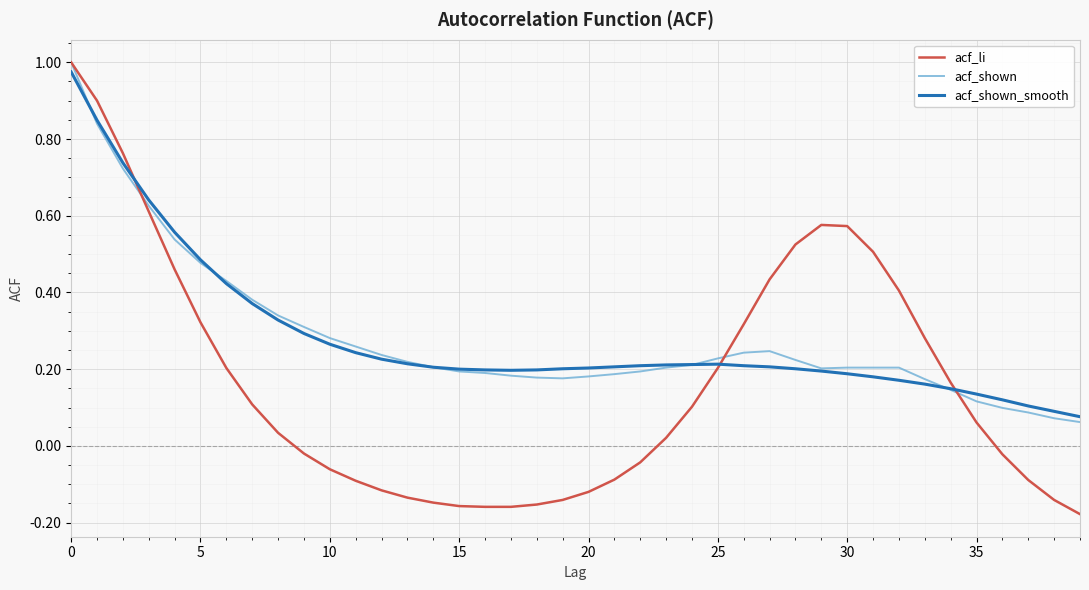

Which series has the widest spread of values?

acf_li